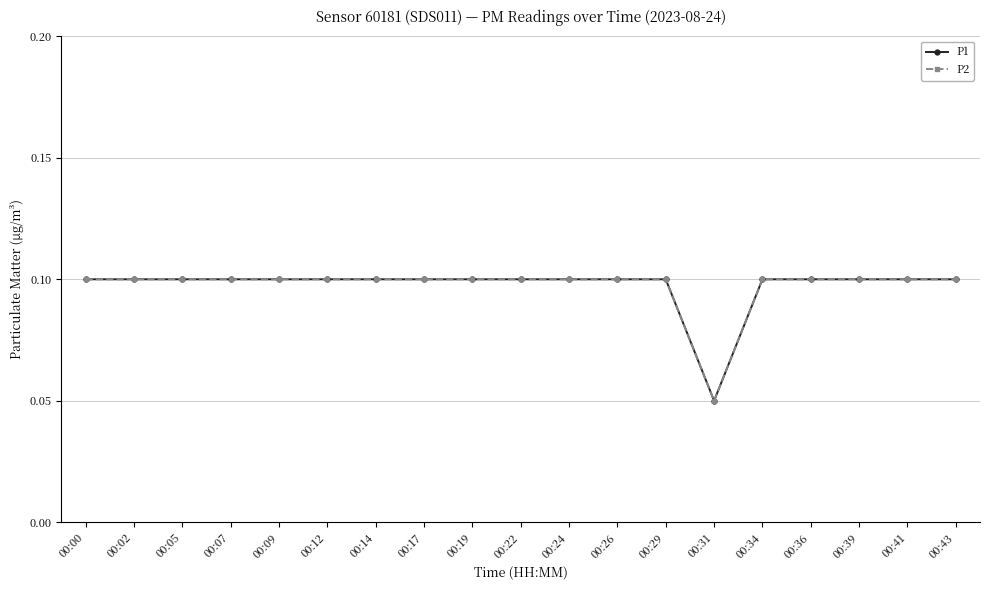

Reading right to left, list all the values displayed in this chart.

P1: 00:43=0.1	00:41=0.1	00:39=0.1	00:36=0.1	00:34=0.1	00:31=0.1	00:29=0.1	00:26=0.1	00:24=0.1	00:22=0.1	00:19=0.1	00:17=0.1	00:14=0.1	00:12=0.1	00:09=0.1	00:07=0.1	00:05=0.1	00:02=0.1	00:00=0.1
P2: 00:43=0.1	00:41=0.1	00:39=0.1	00:36=0.1	00:34=0.1	00:31=0.1	00:29=0.1	00:26=0.1	00:24=0.1	00:22=0.1	00:19=0.1	00:17=0.1	00:14=0.1	00:12=0.1	00:09=0.1	00:07=0.1	00:05=0.1	00:02=0.1	00:00=0.1